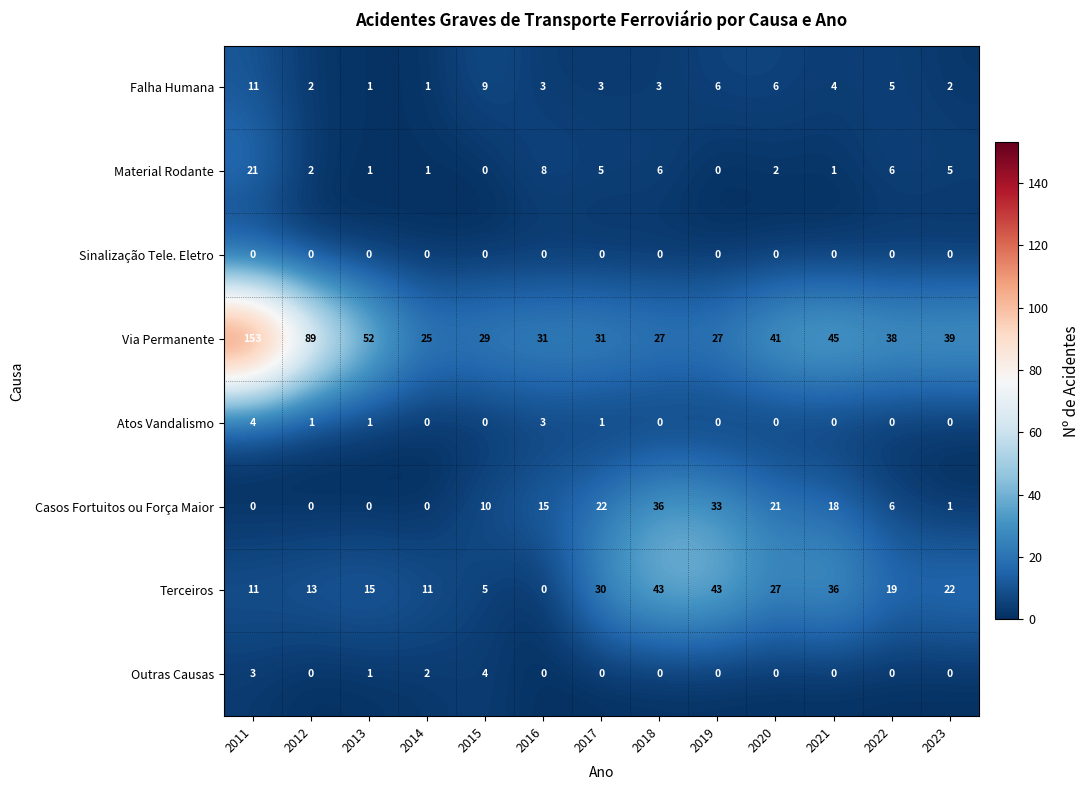

What is the minimum value for Via Permanente?

25